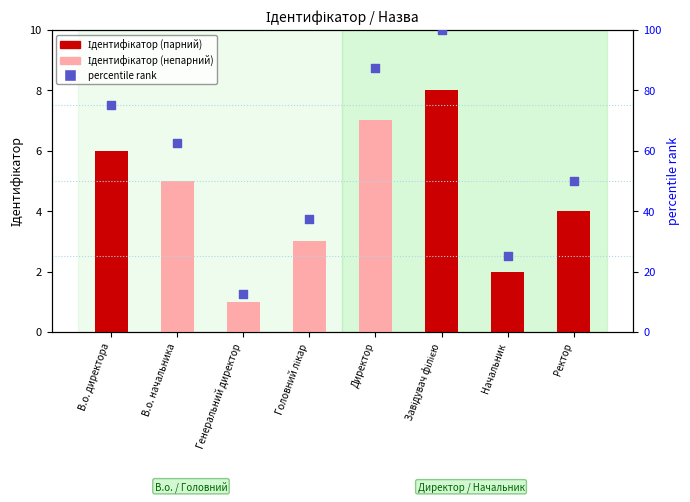

Which series has the largest Y range (max minus min)?

percentile rank